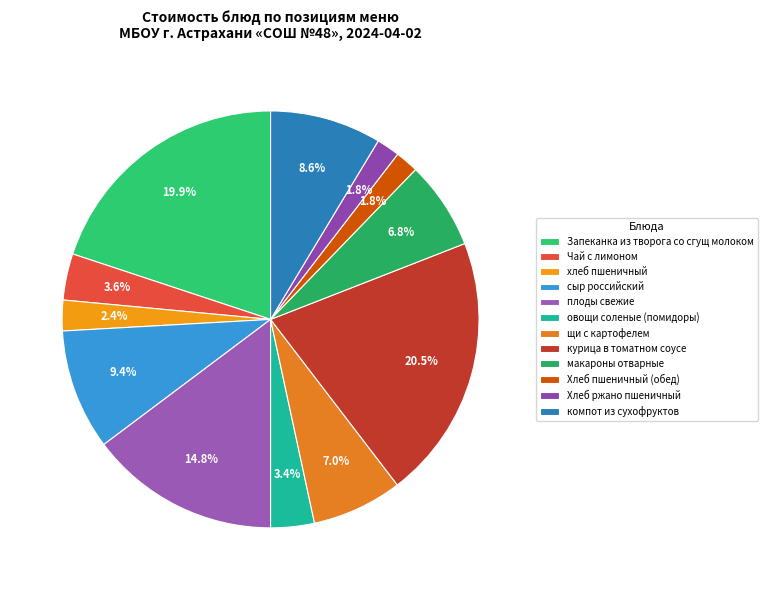

Which has a higher value, щи с картофелем or Чай с лимоном?

щи с картофелем